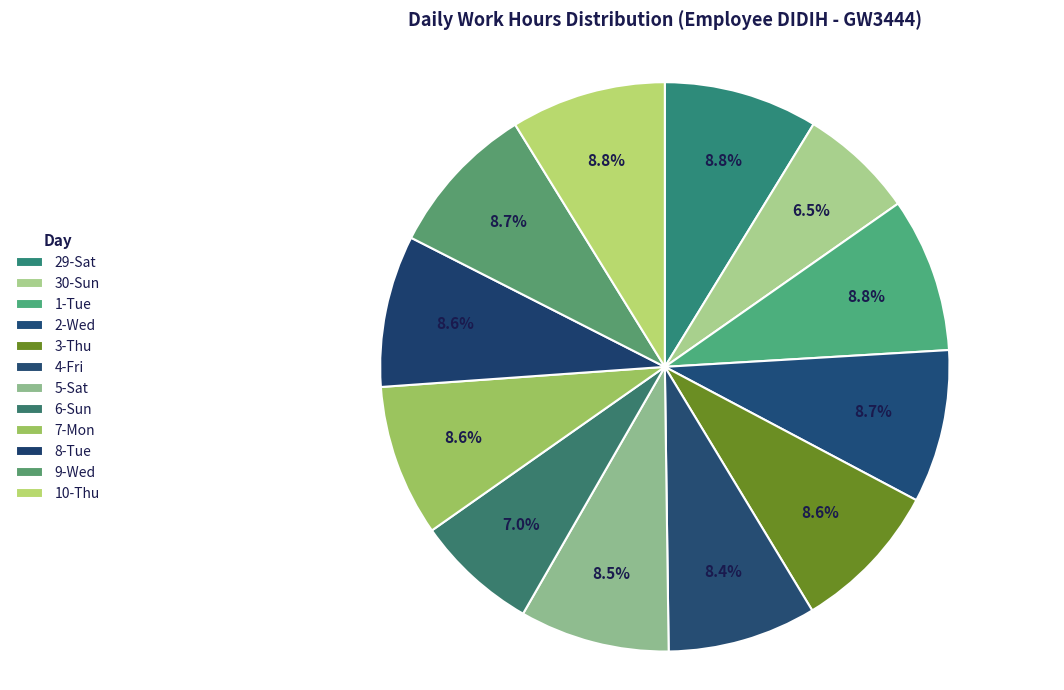

To the nearest percent, what is the difference between the largest and smallest slice percentages?

2%